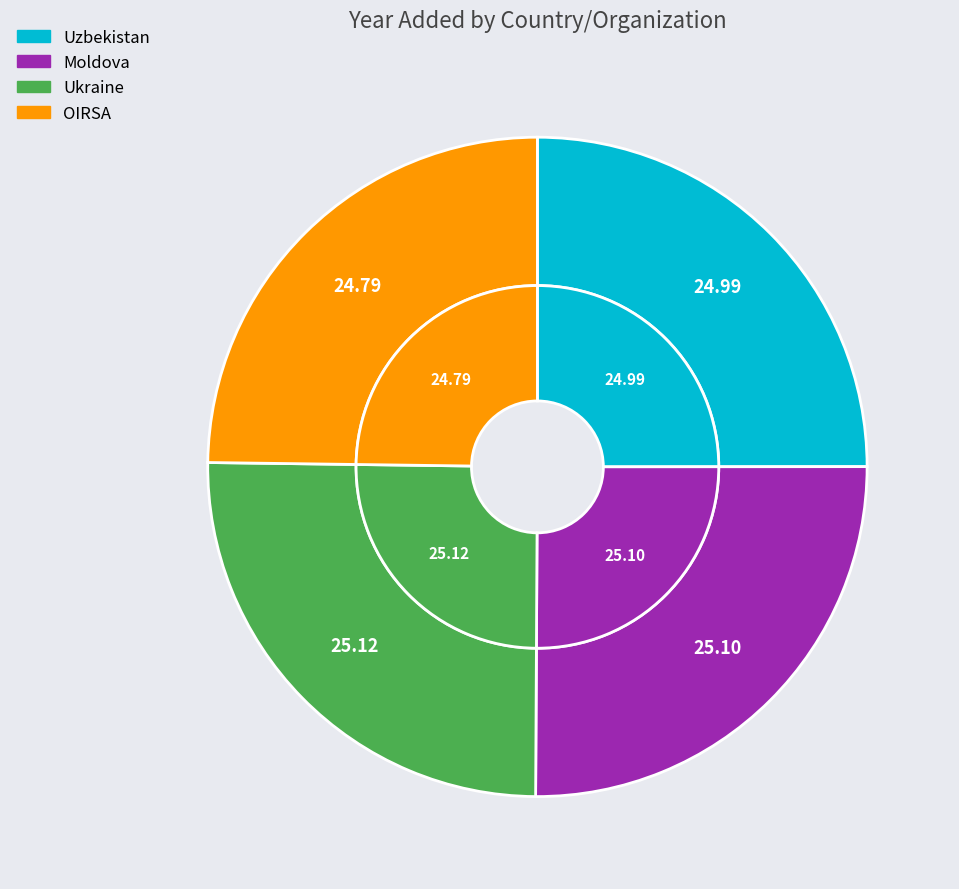

Which slice is the smallest?

OIRSA